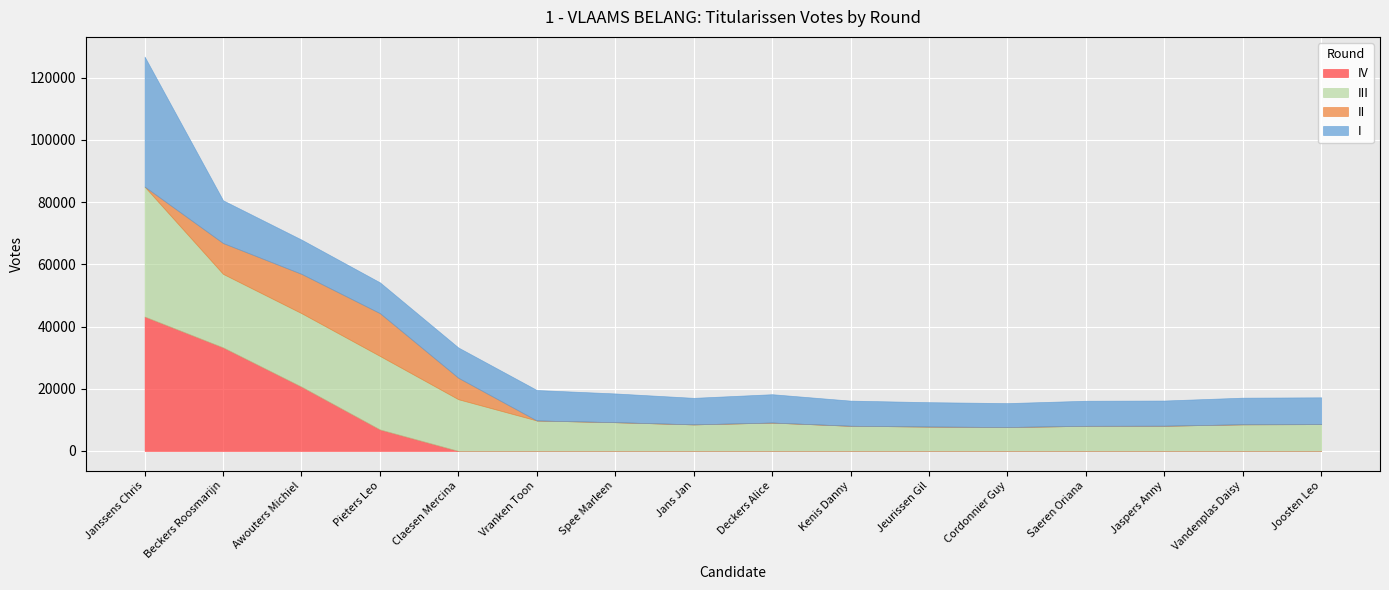

What is the label of the 2nd point from the right?

Vandenplas Daisy